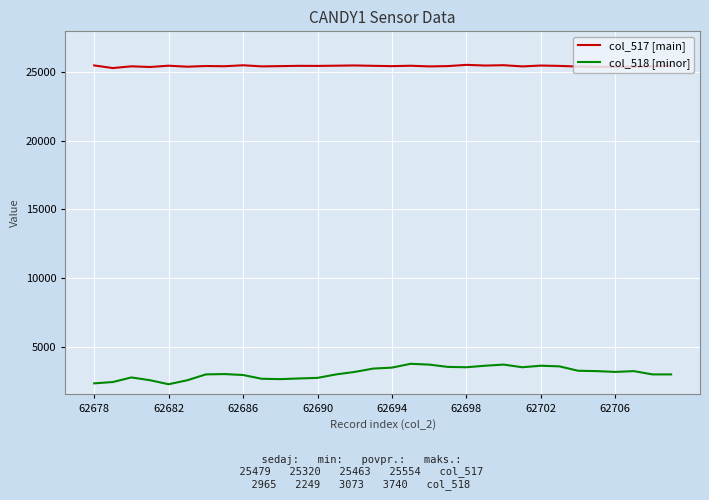

True or false: col_517 [main] and col_518 [minor] intersect in this chart.

False